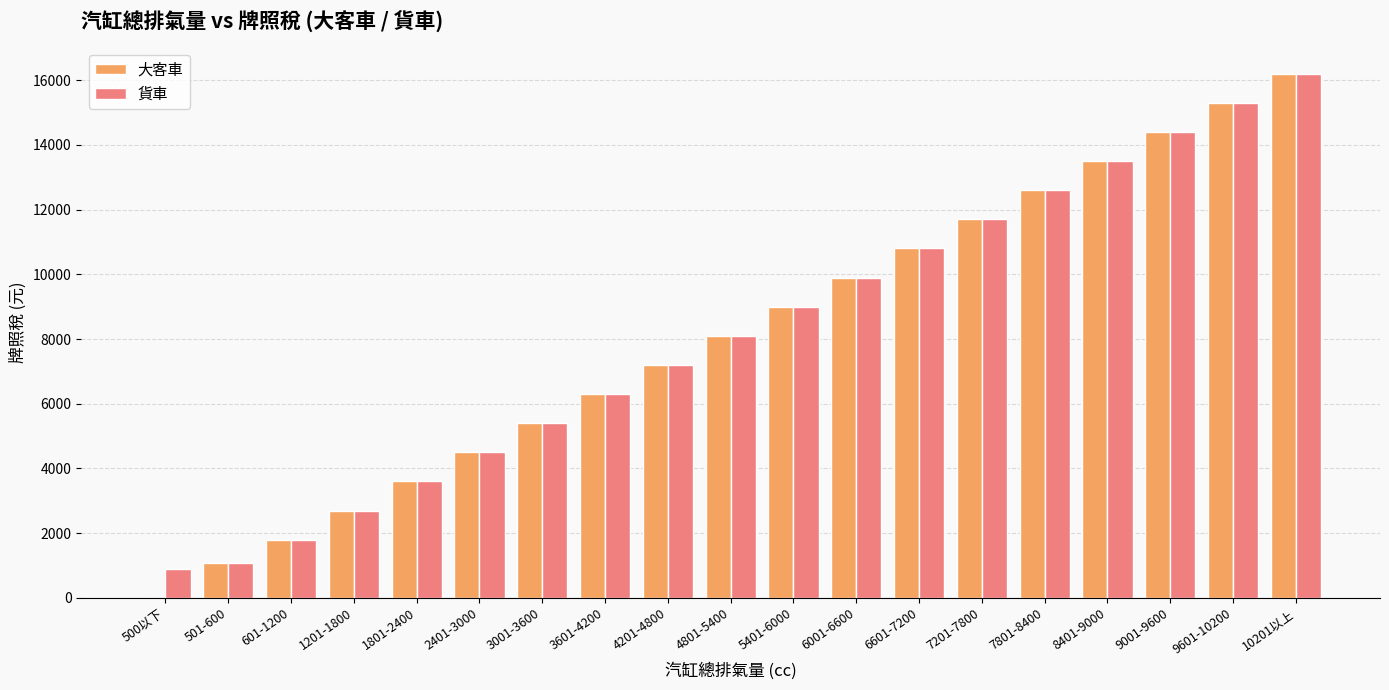

The value of 貨車 at 8401-9000 is 6981. True or false?

False